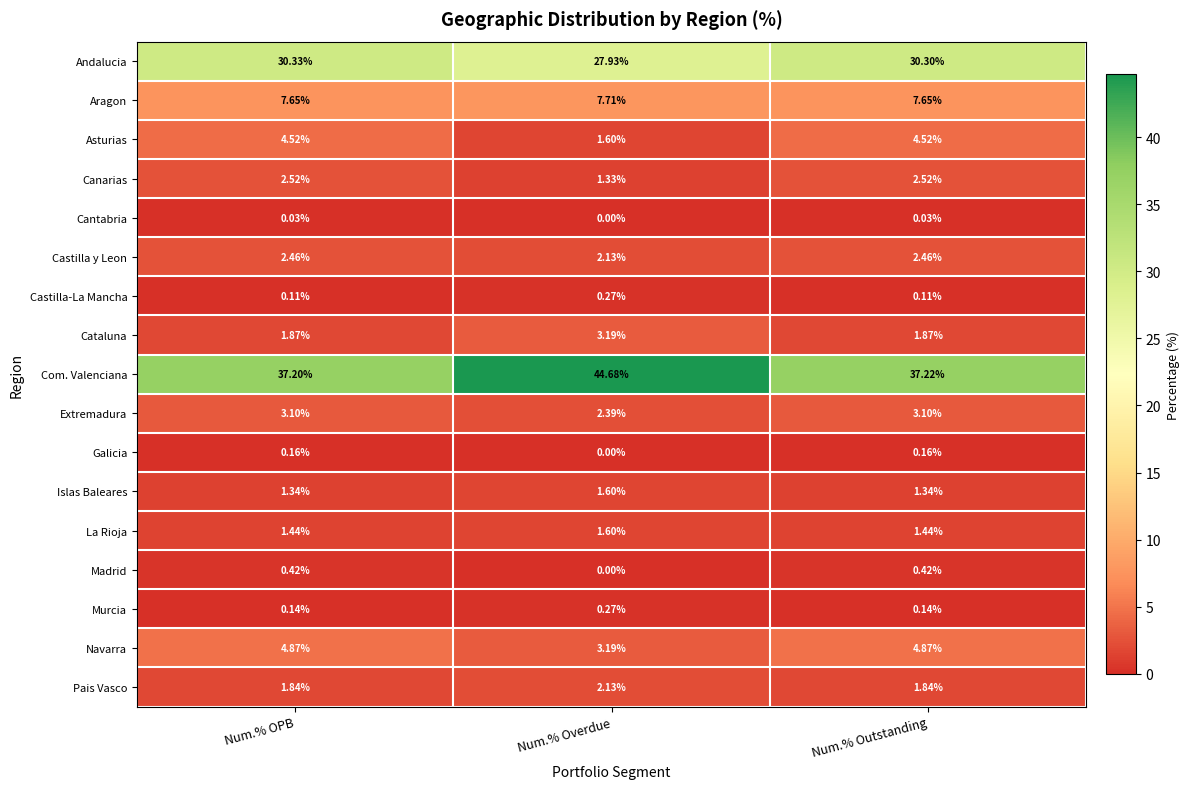

Which series has the widest spread of values?

Com. Valenciana